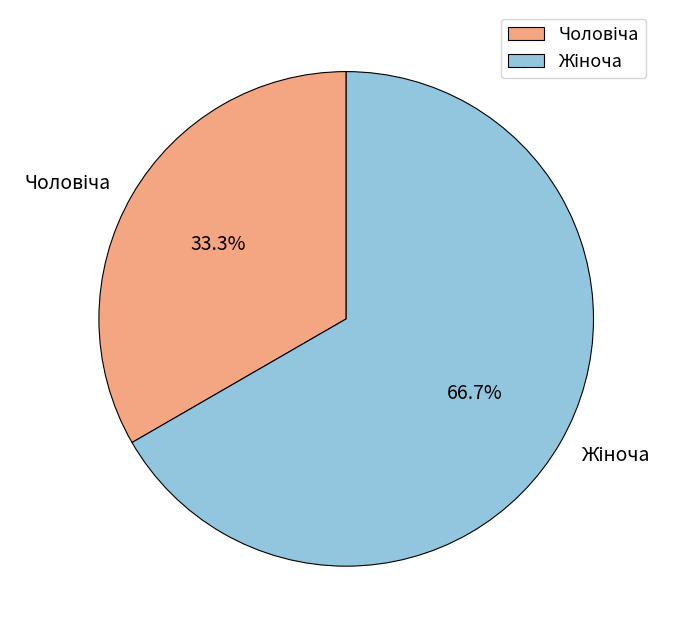

Is there any slice that represents more than half of the pie?

Yes